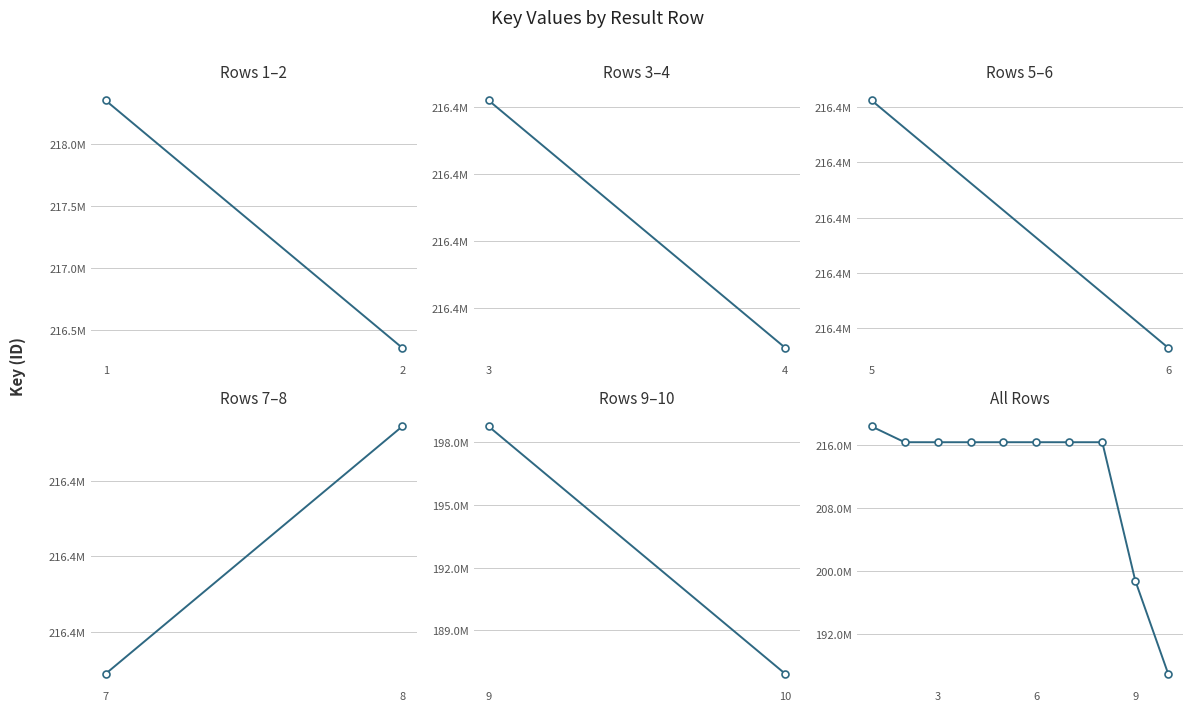

What is the value of the 7th point from the left?

216353266